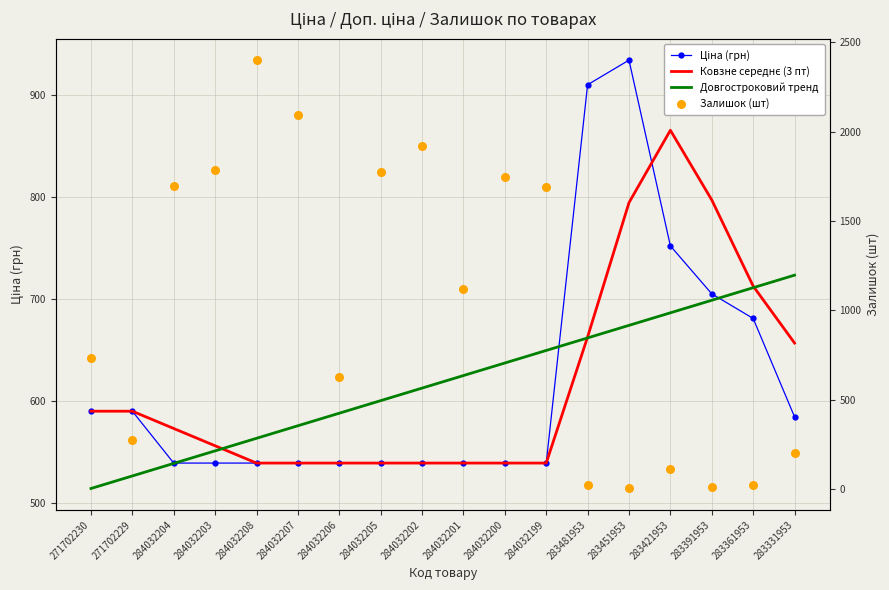

Which series reaches the minimum Y coordinate?

Залишок (шт)